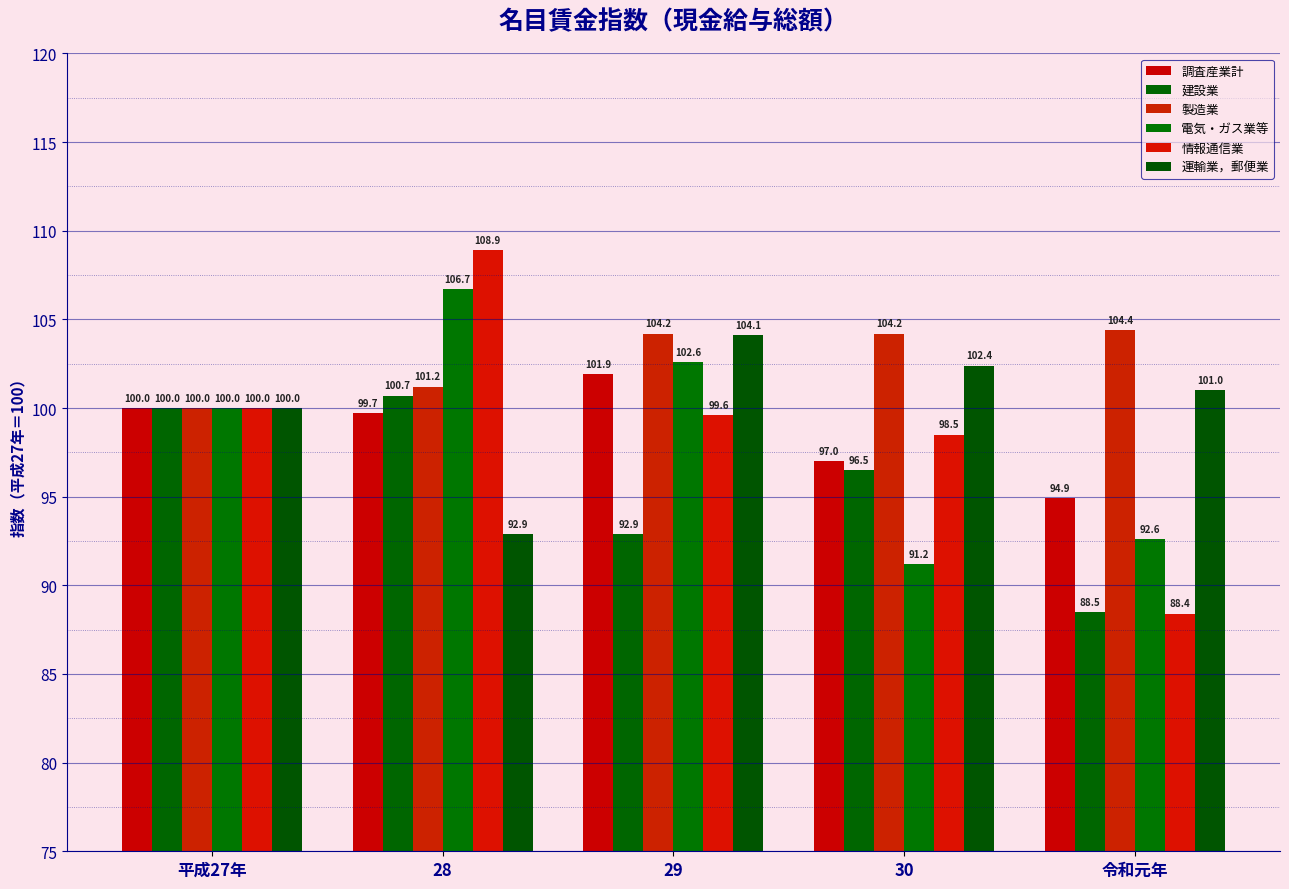

Between 平成27年 and 29, which is larger?

29